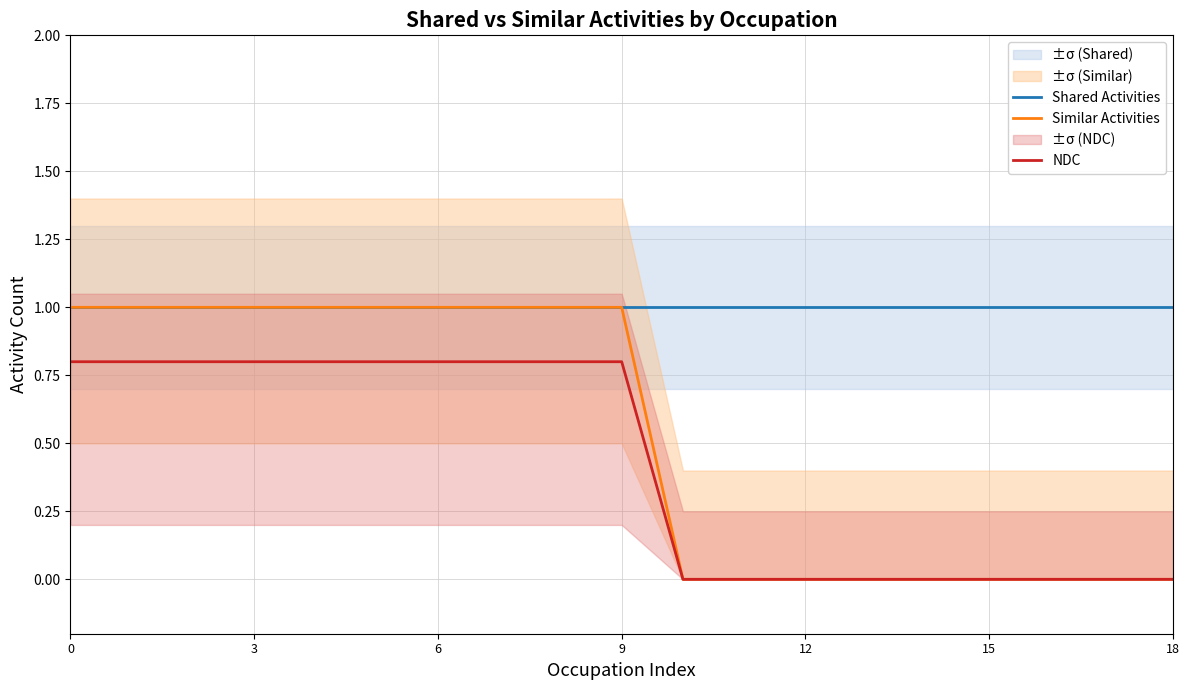

What is the minimum value for Shared Activities?

1.0